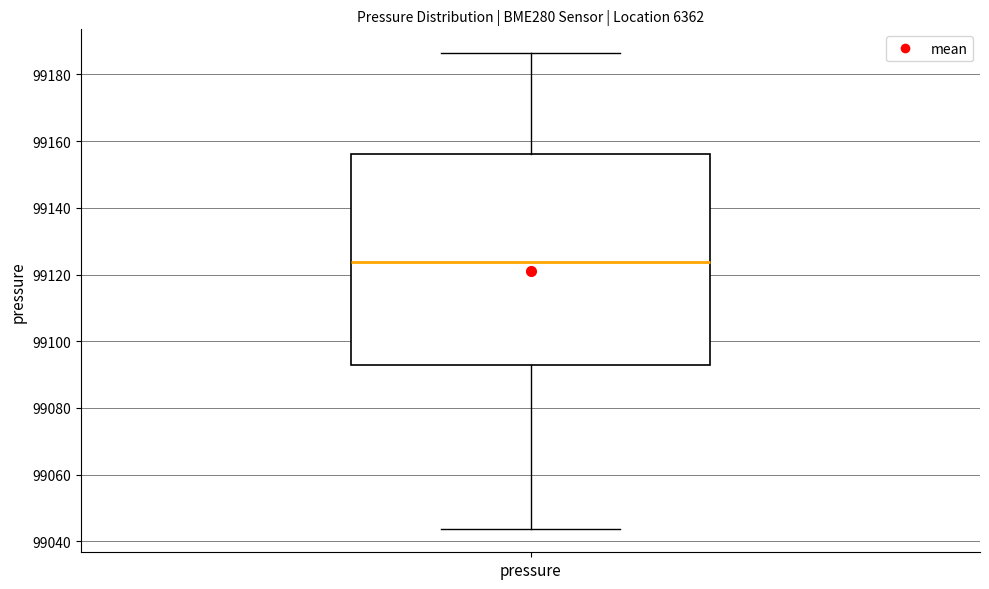

Read this box plot against the y-axis: the position of the median line, the range covered by the box, and the ends of both whiskers. The values are not printed on the chart, so give them approximately, as read against the axis.

median 99124, box 99092 to 99156, whiskers 99044 to 99186